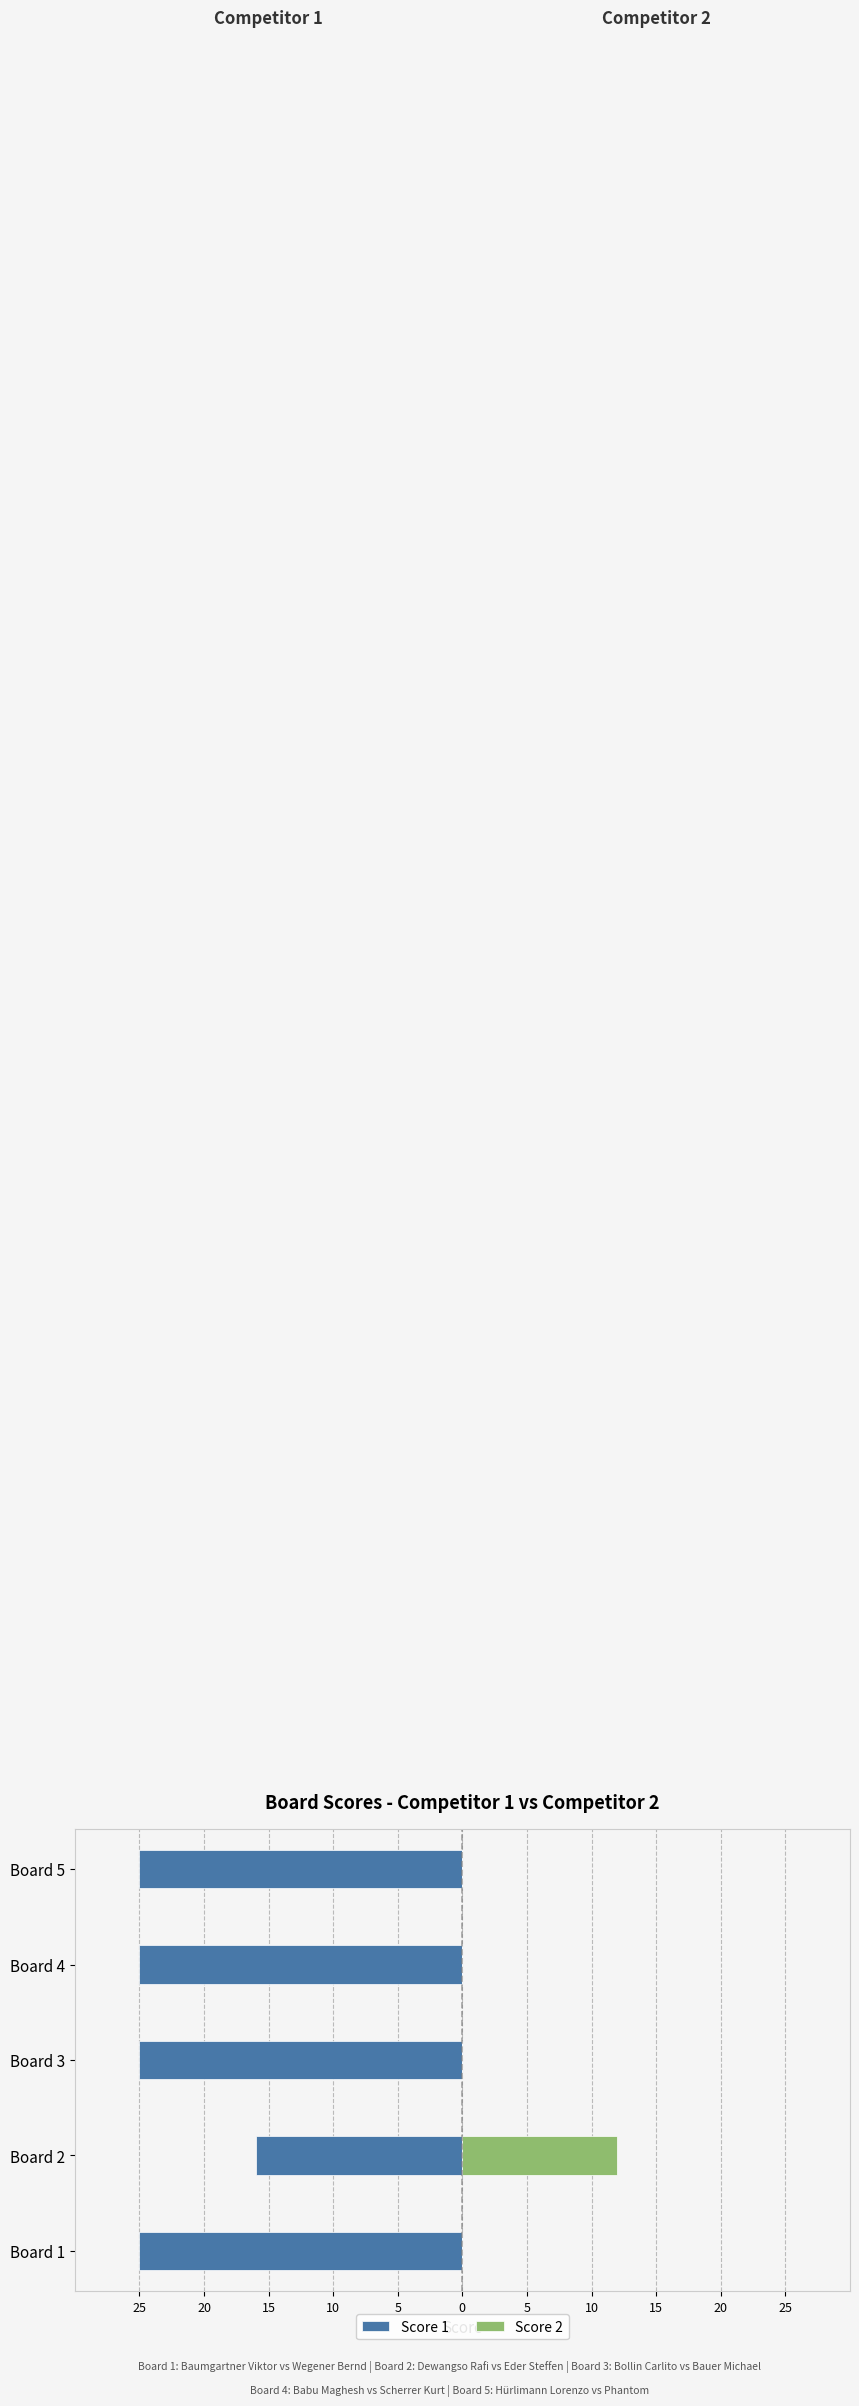

How many series are shown in this chart?

2